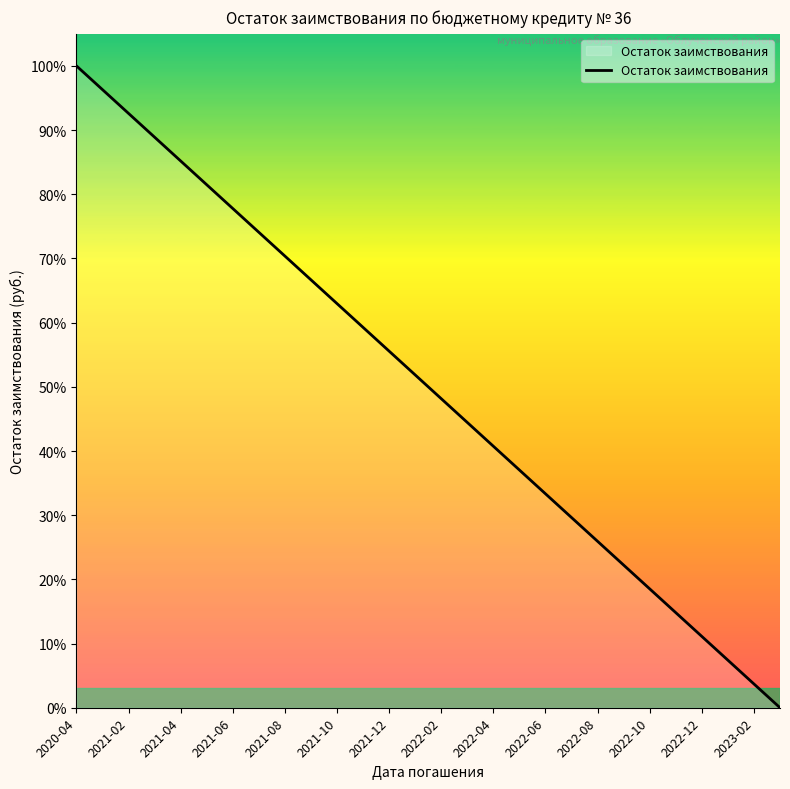

Does the chart display data point markers on the line(s)?

No